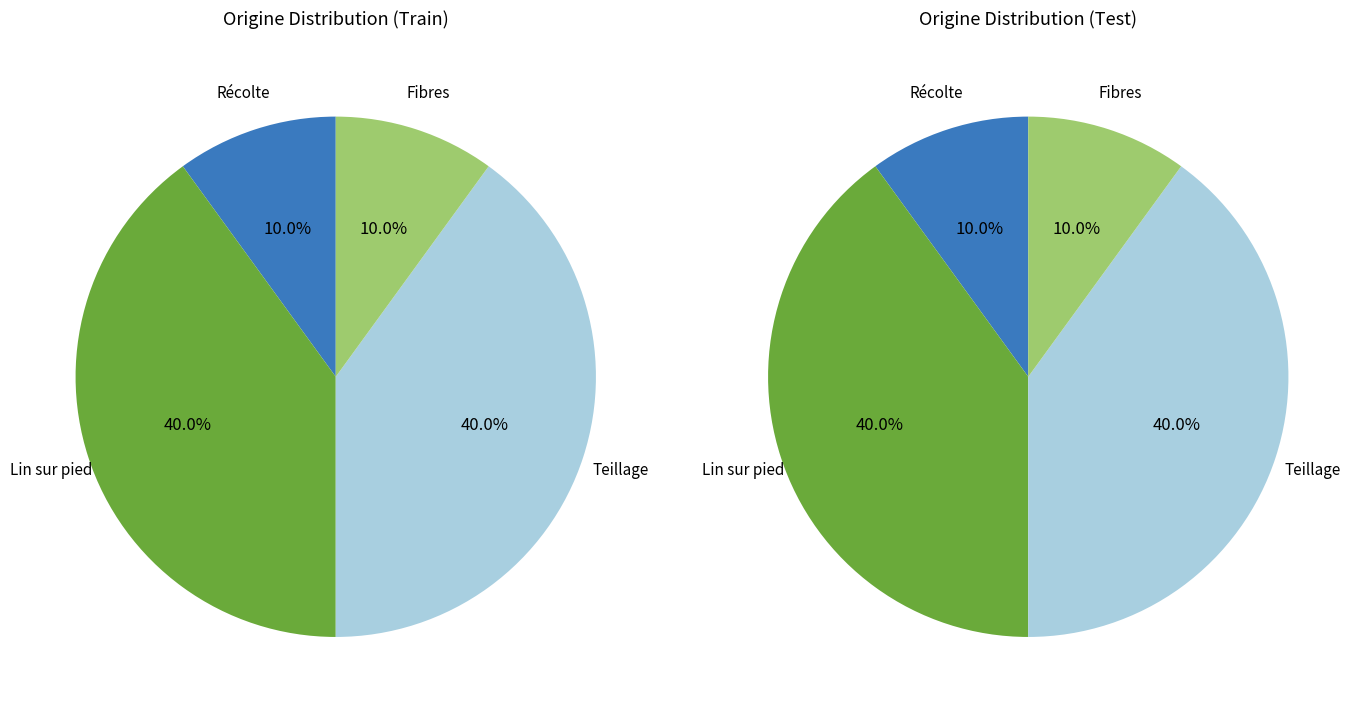

How many segments does this pie chart have?

4